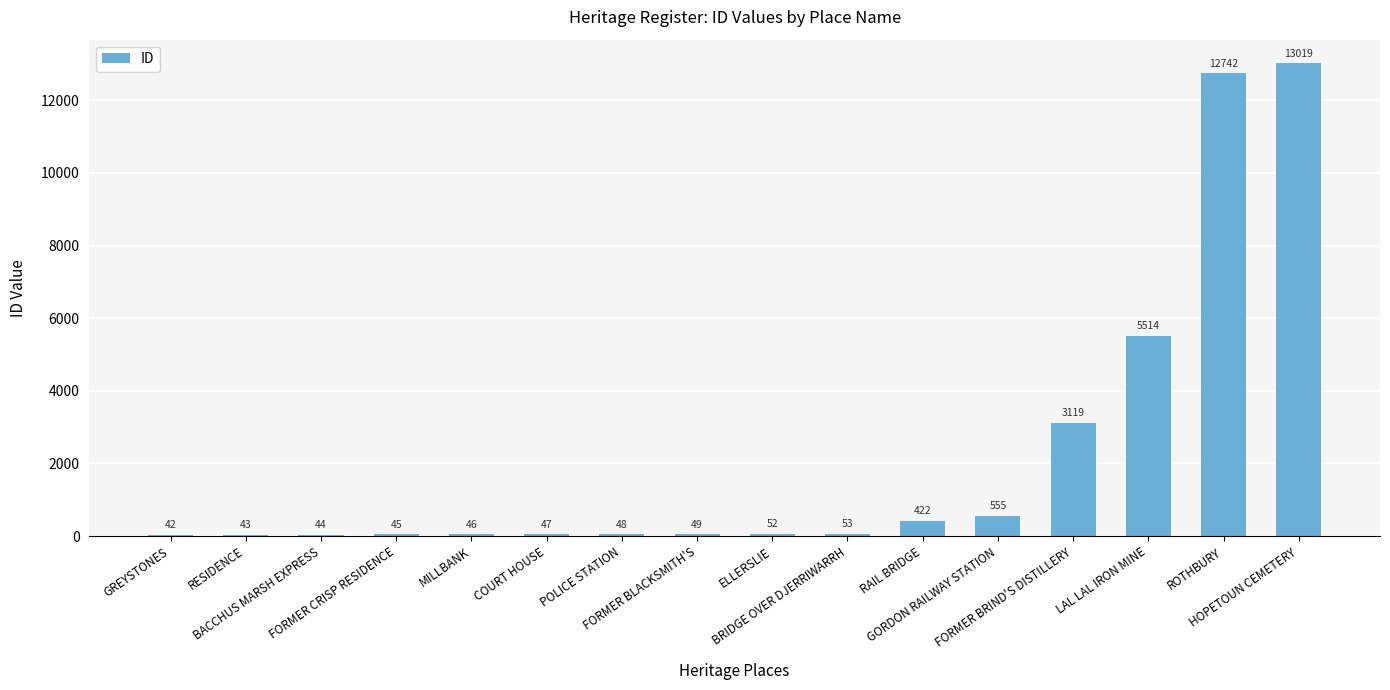

The value at GREYSTONES is 42. True or false?

True